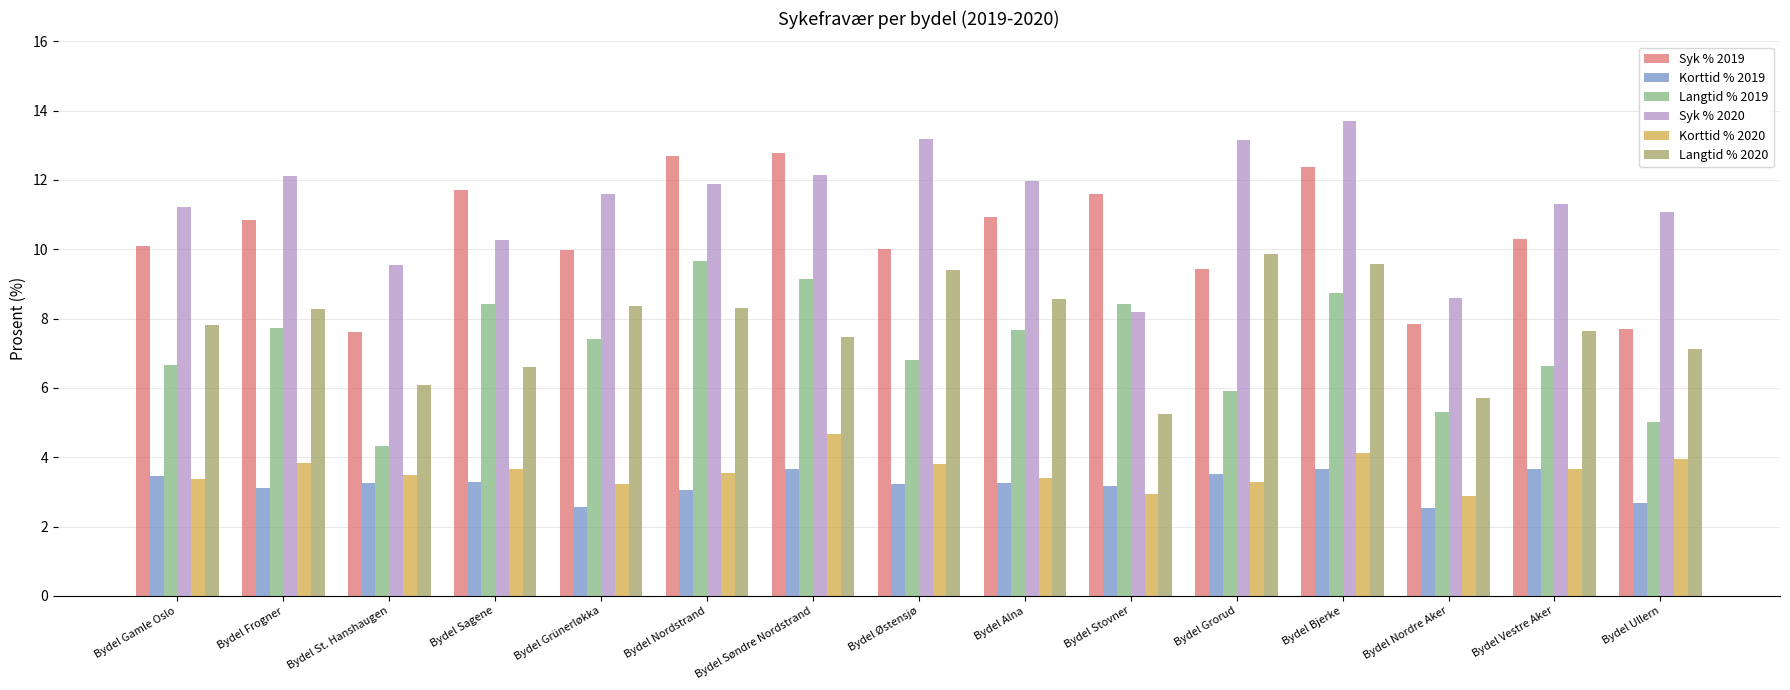

At Bydel Bjerke, list the series in order from largest to smallest.

Syk % 2020, Syk % 2019, Langtid % 2020, Langtid % 2019, Korttid % 2020, Korttid % 2019